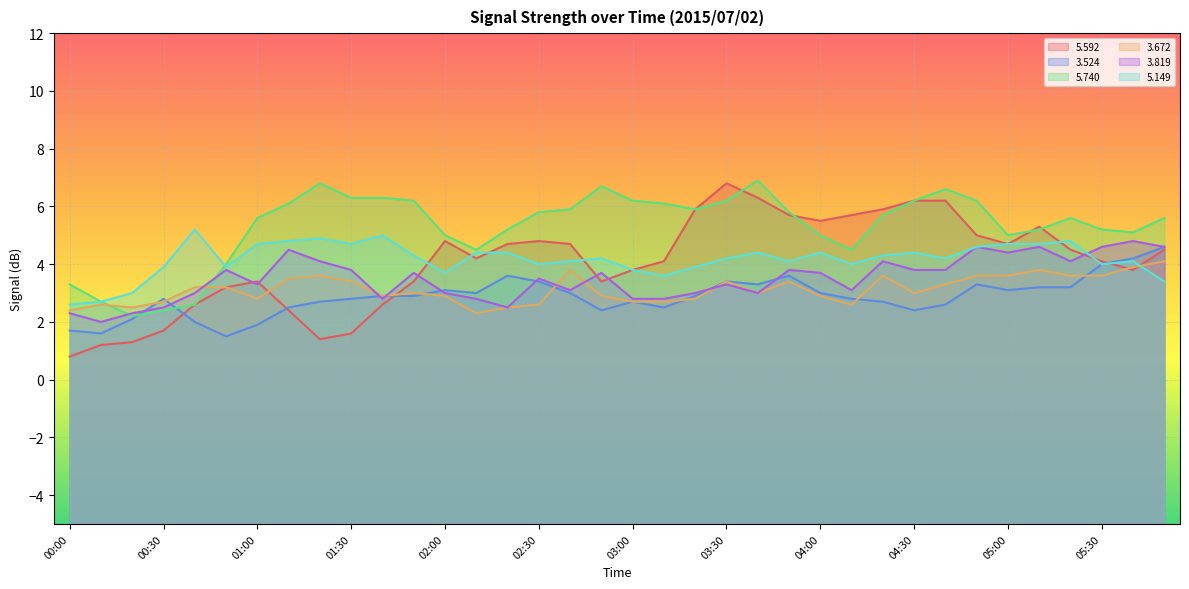

Which series has the widest spread of values?

5.592